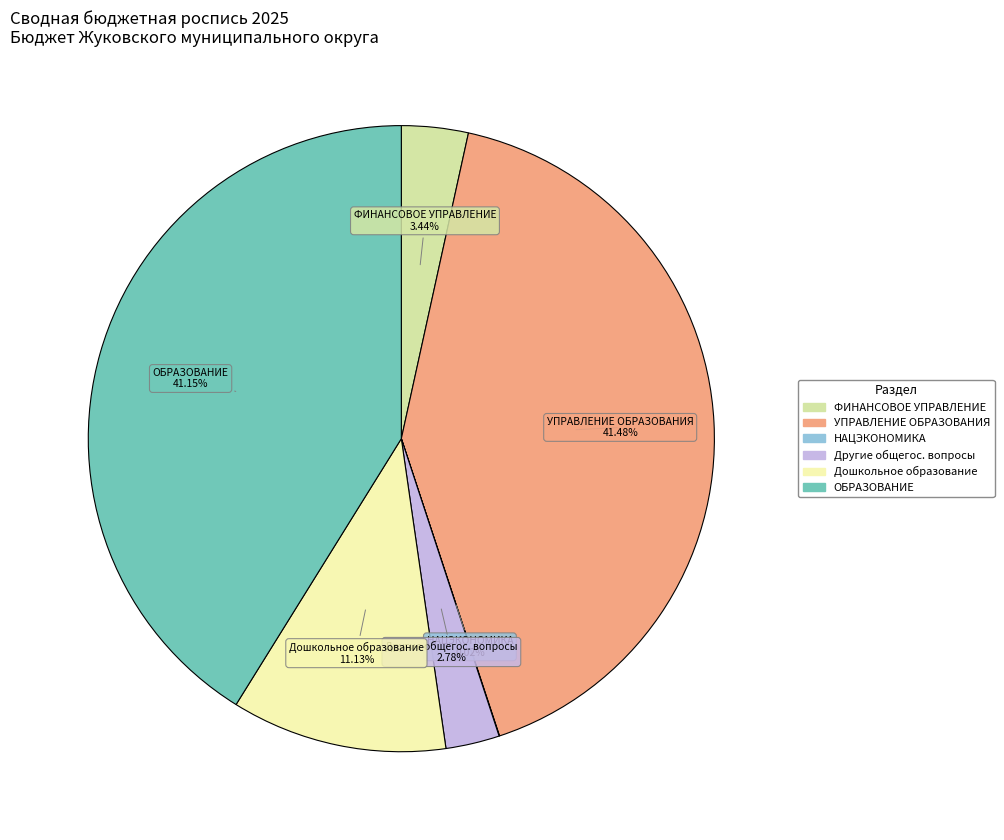

Is there any slice that represents more than half of the pie?

No